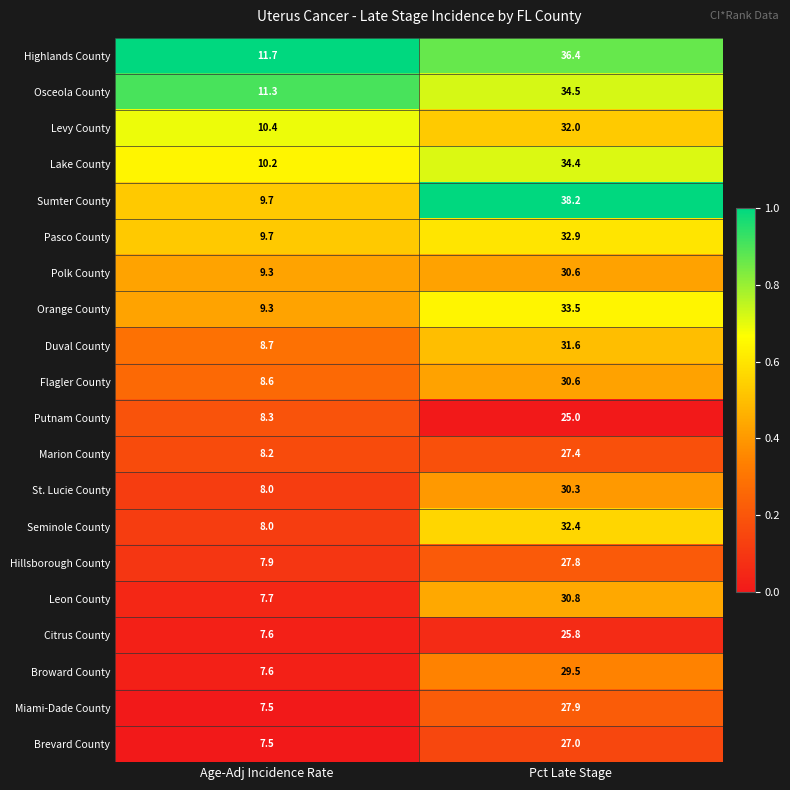

What is the greatest value displayed?

38.2